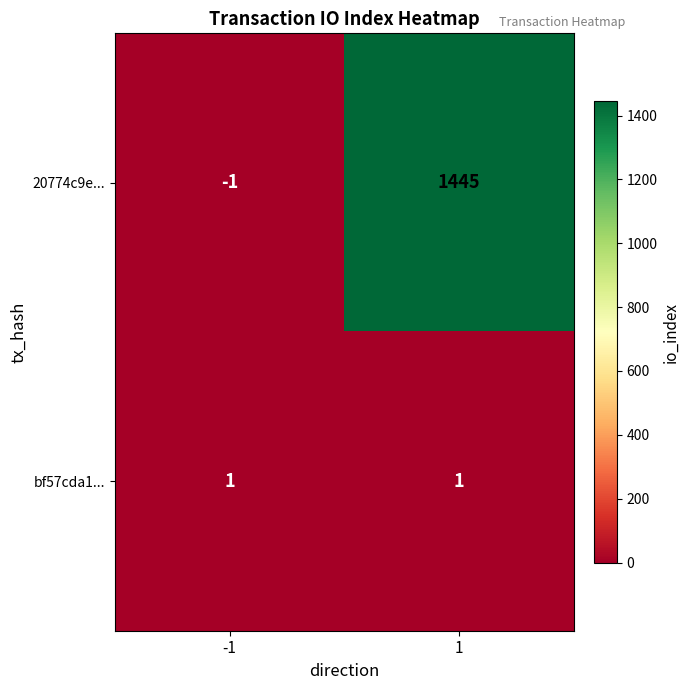

What is the difference between the maximum and minimum values in the 20774c9e... series?

1446